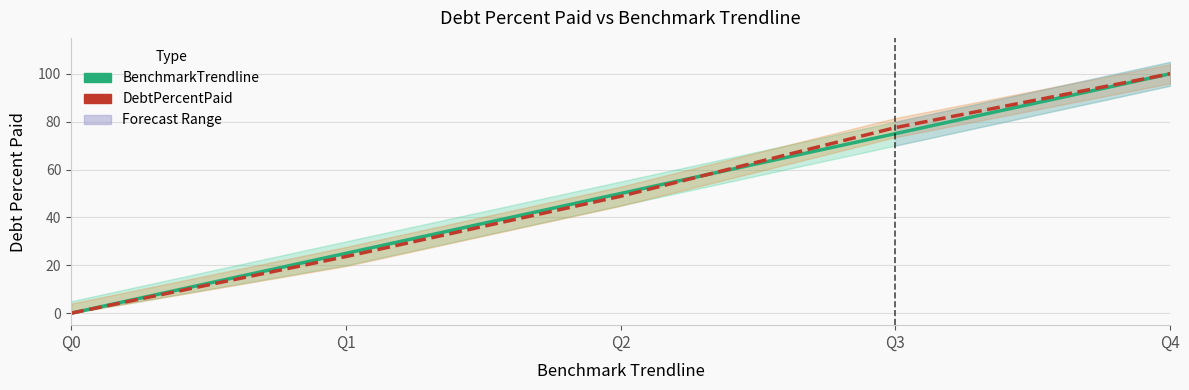

What is the difference between the maximum and second lowest values in the BenchmarkTrendline series?

75.0